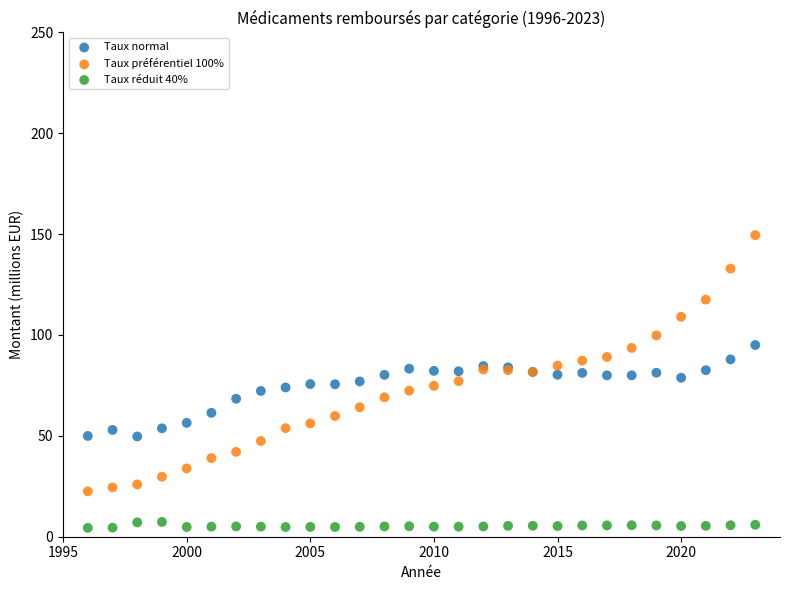

Which series has the largest Y range (max minus min)?

Taux préférentiel 100%